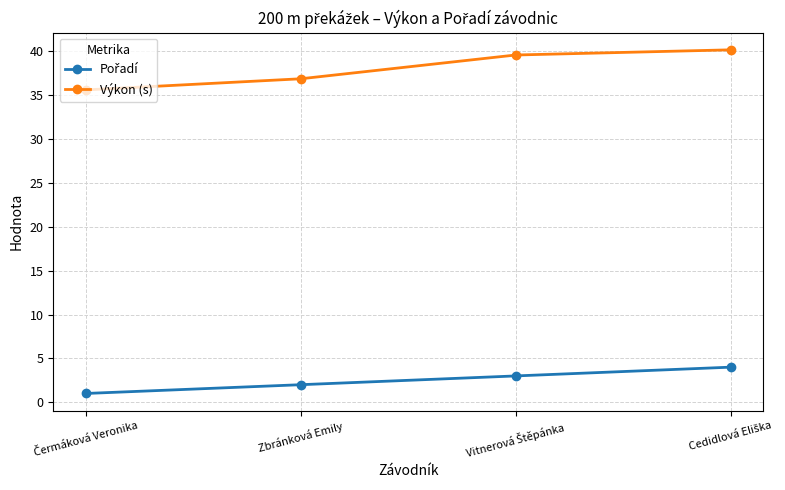

Which series has the largest total across all categories?

Výkon (s)